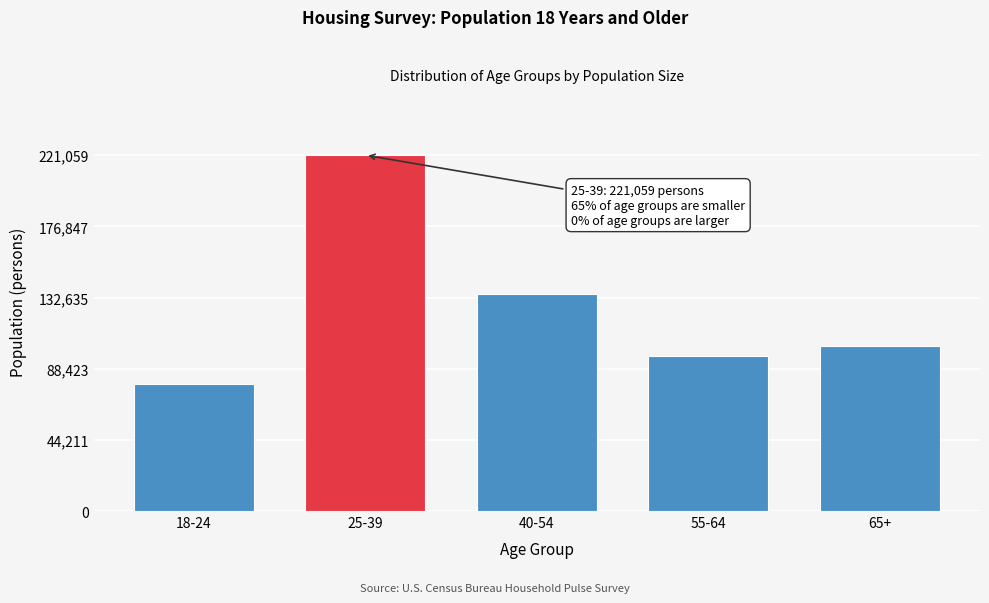

Reading left to right, extract all data points from this chart.

78813	221059	134509	96191	102239